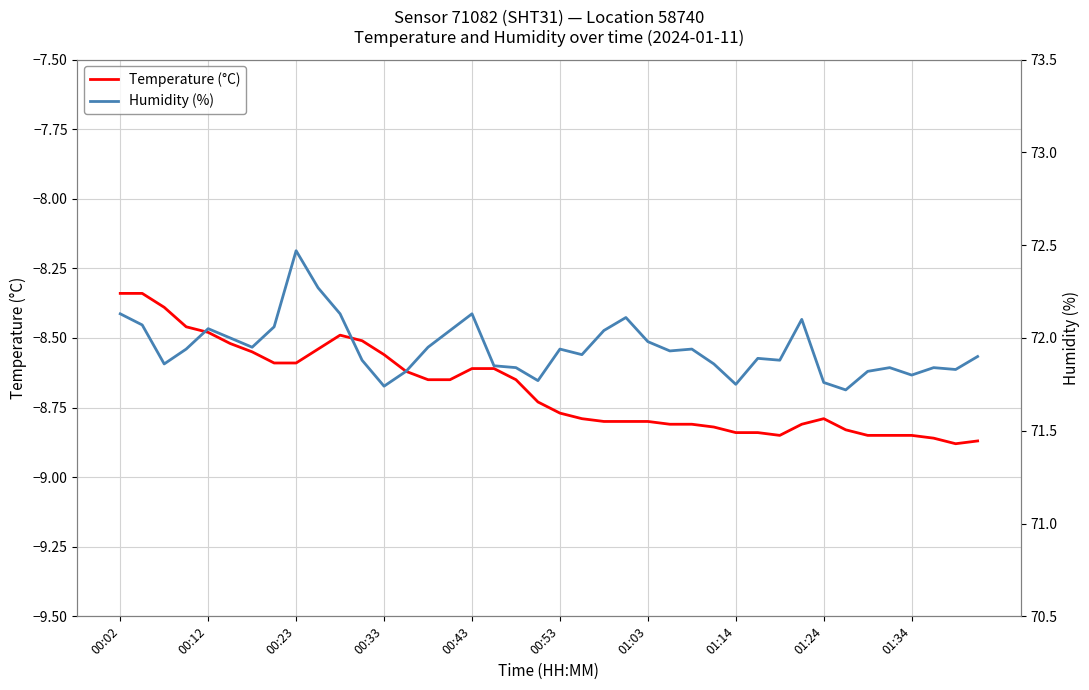

True or false: Temperature (°C) has a value of -14.8 at 00:53.

False